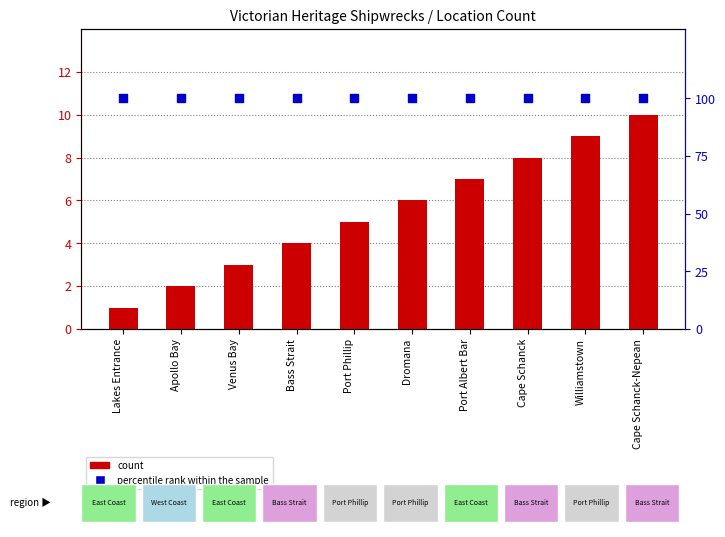

Which series has the largest Y range (max minus min)?

count